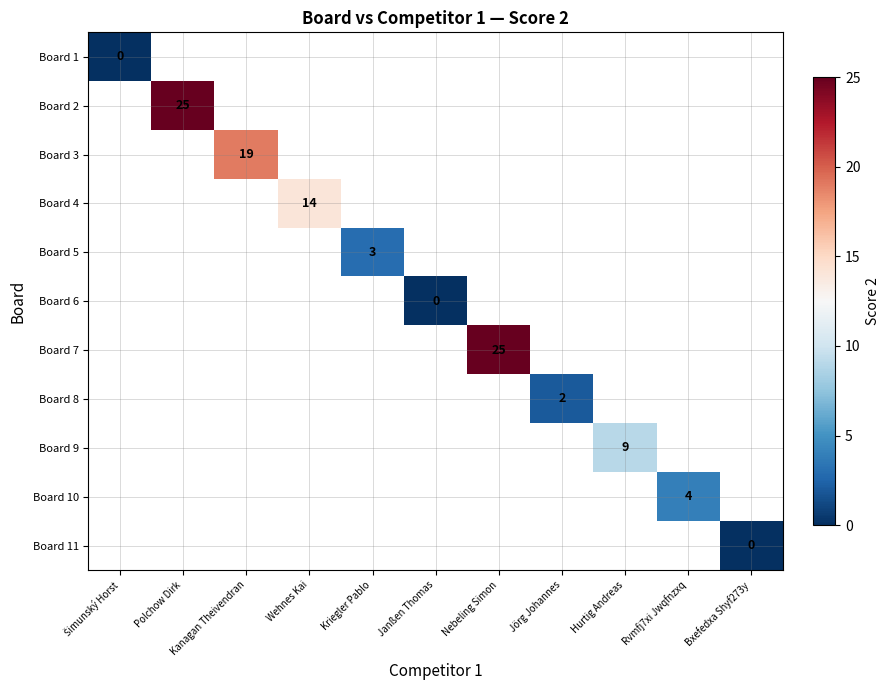

The value of Board 10 at Rvmfj7xi Jwqfnzxq is 4. True or false?

True